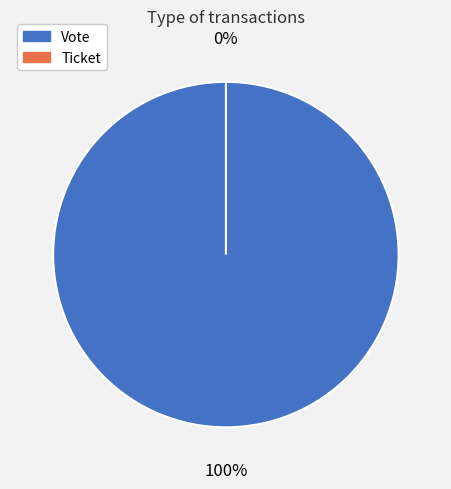

Does any single category account for the majority?

Yes